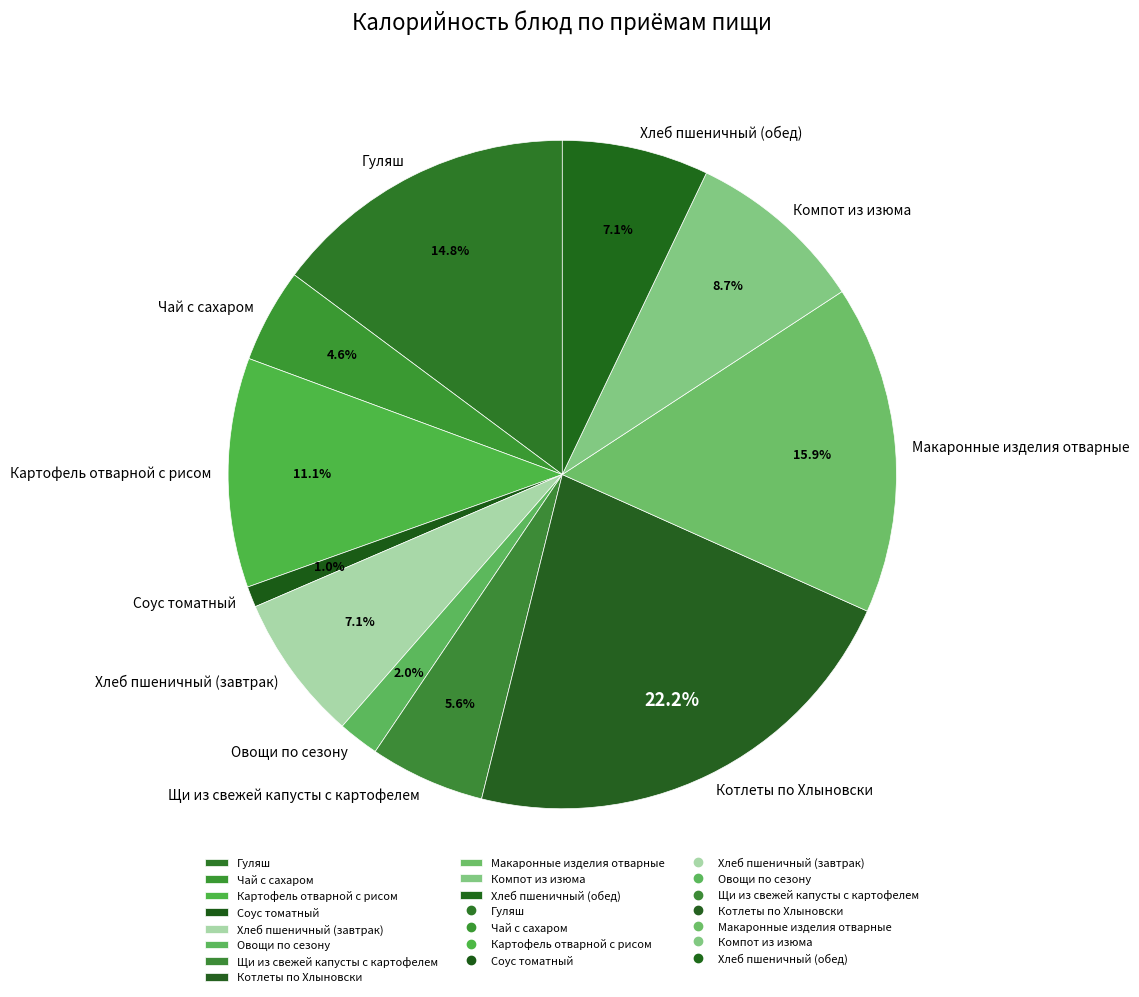

The Гуляш slice represents 29% of the pie. True or false?

False